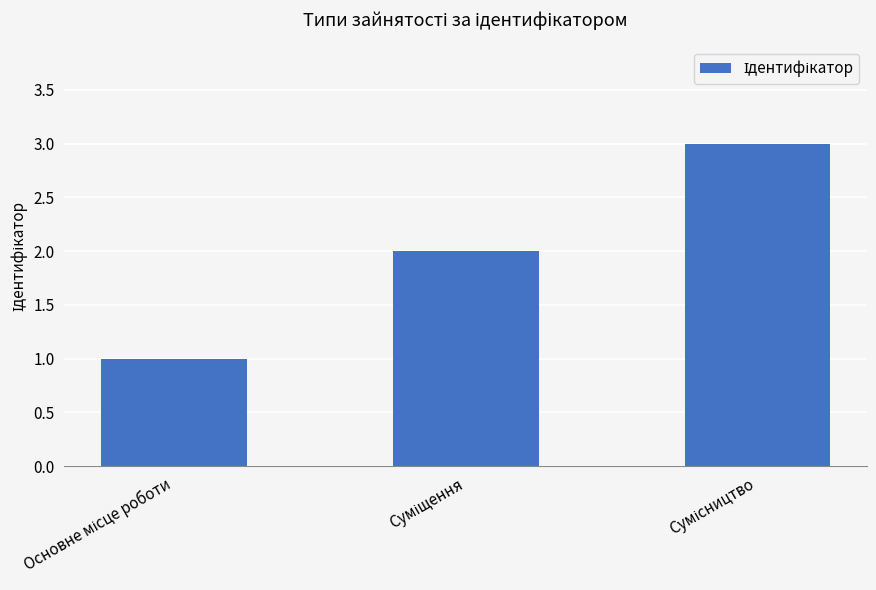

What is the greatest value displayed?

3